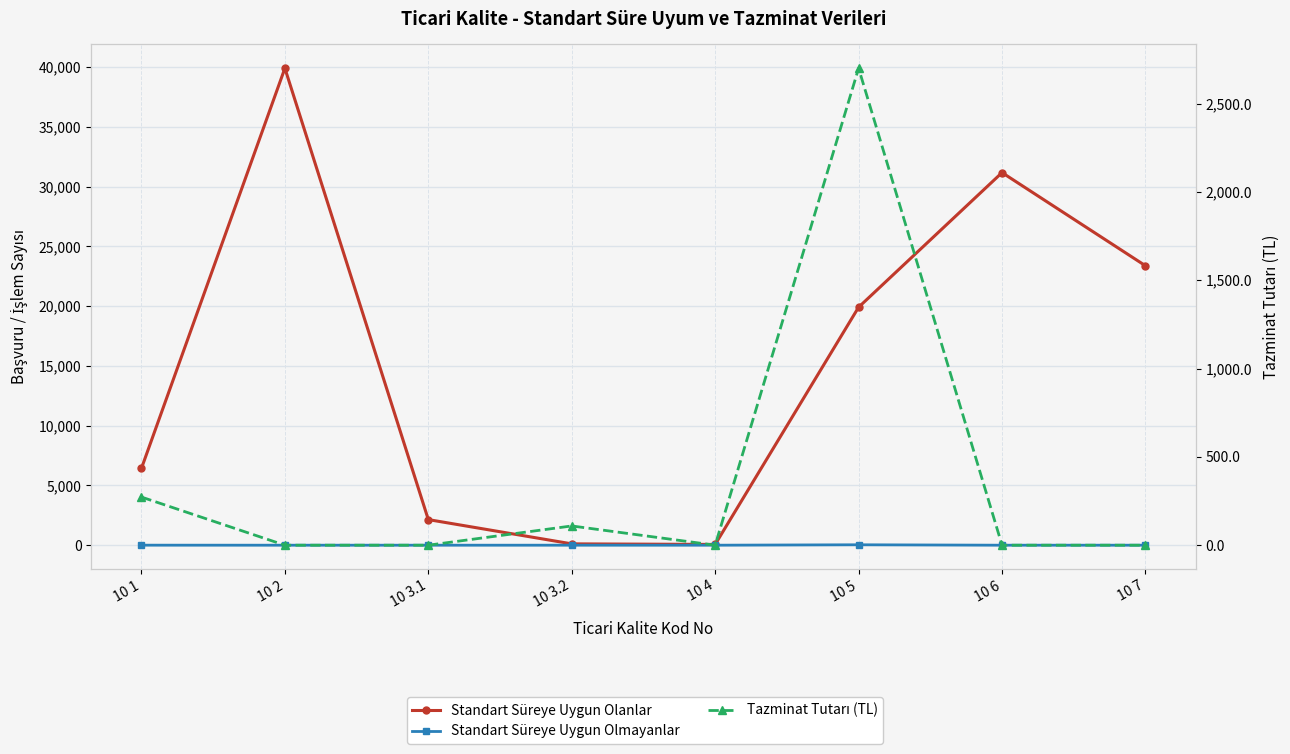

What is the label of the 4th point from the right?

10 4